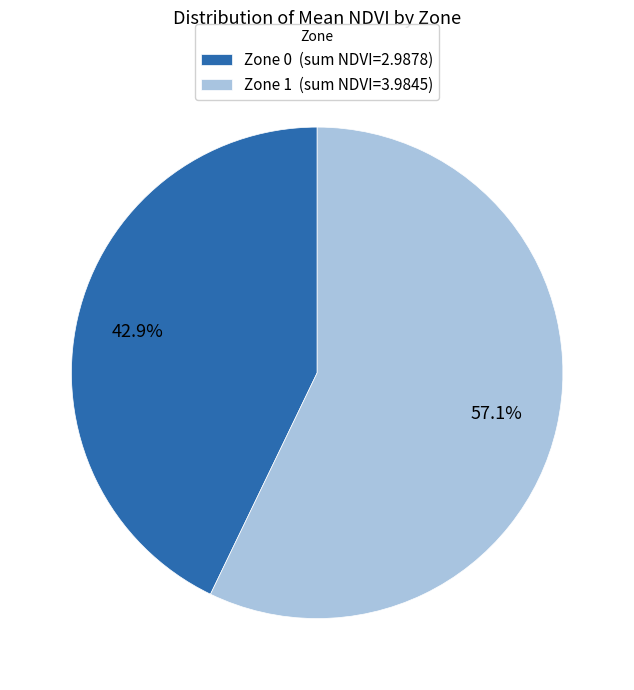

Rank the categories by value from lowest to highest.

Zone 0, Zone 1